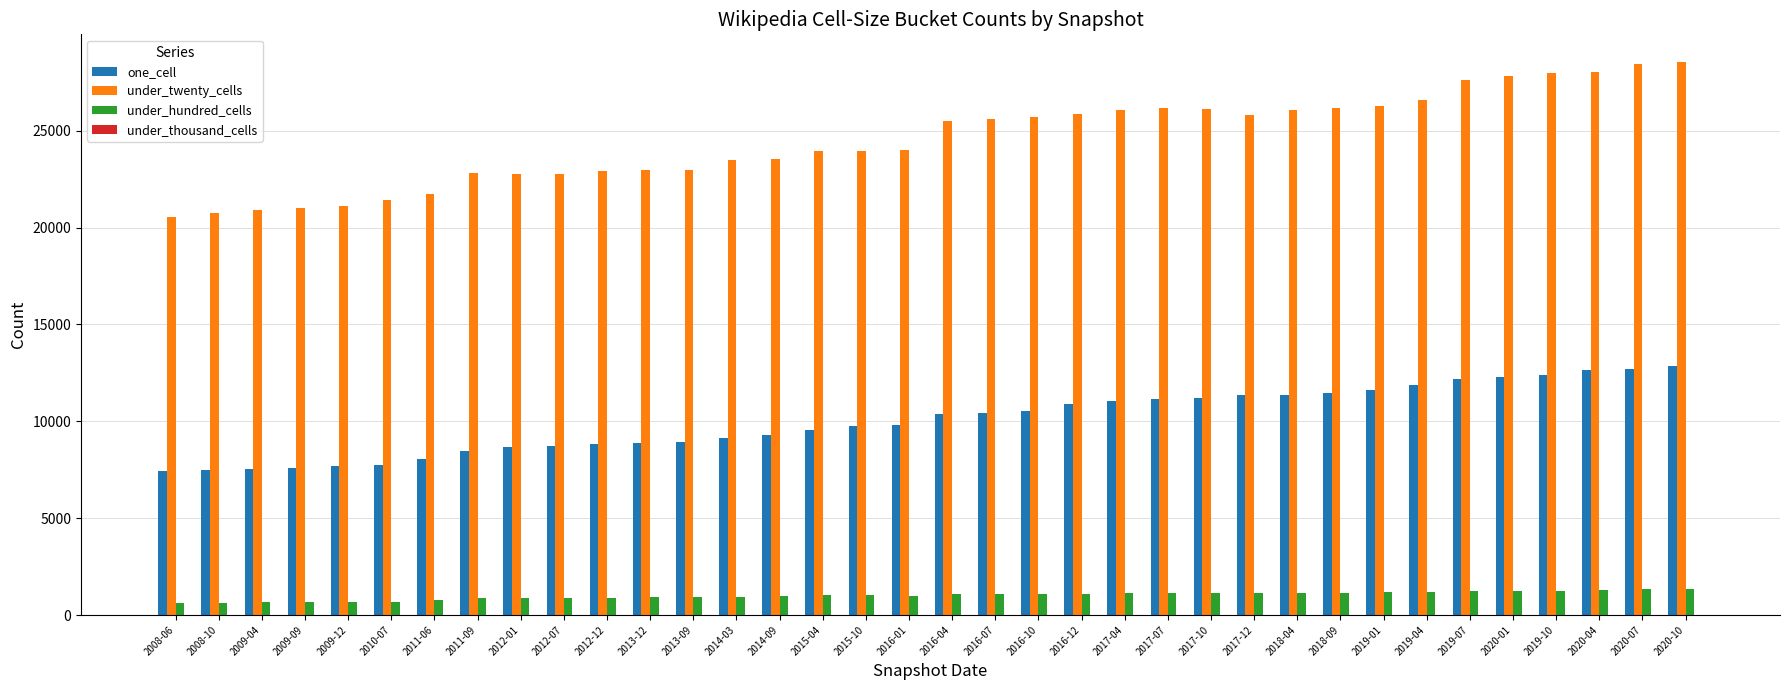

Are the bars grouped side by side (vs. stacked)?

Yes